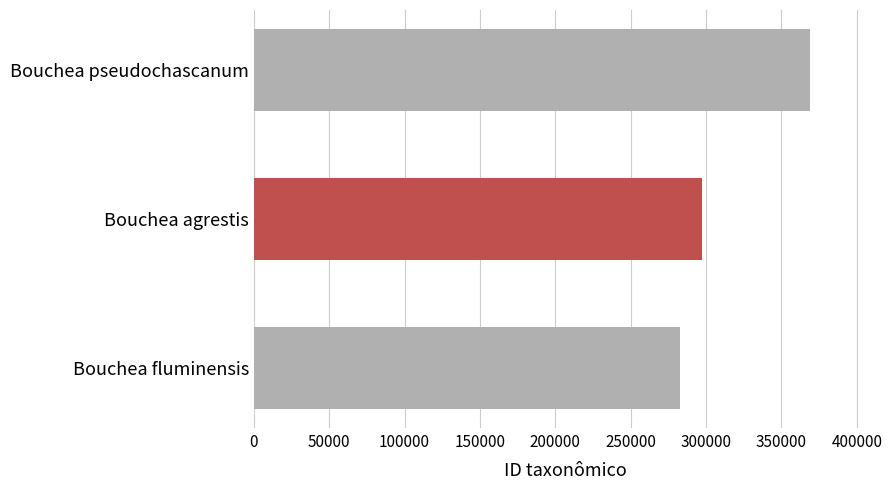

Reading top to bottom, transcribe all the data shown in this chart.

368799	297586	282819